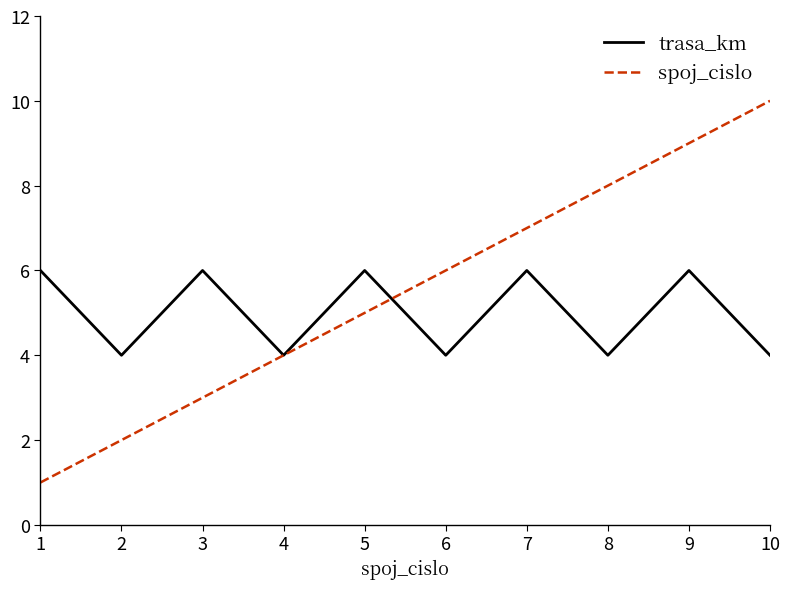

Which series changed the most between 2 and 6?

spoj_cislo